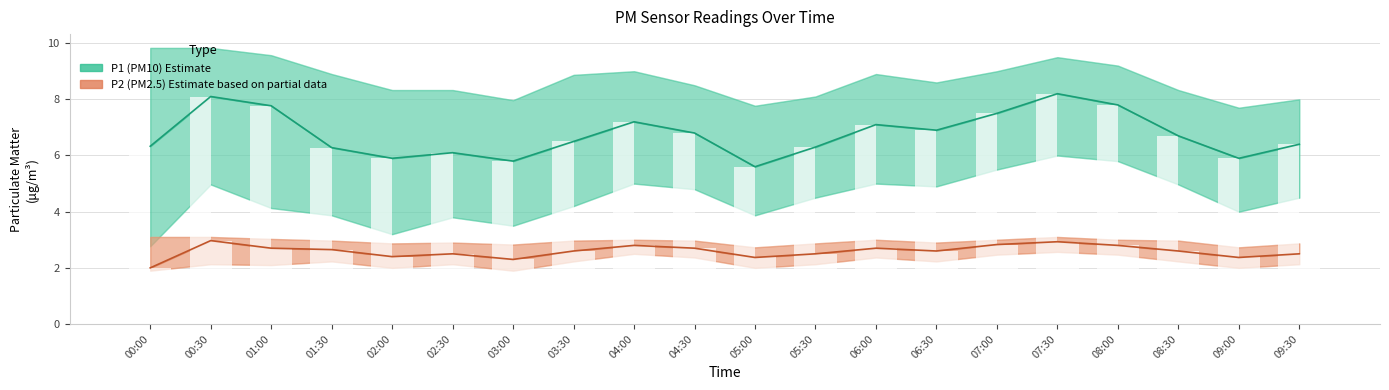

The value of P2 (PM2.5) Estimate based on partial data at 04:30 is 2.7. True or false?

True